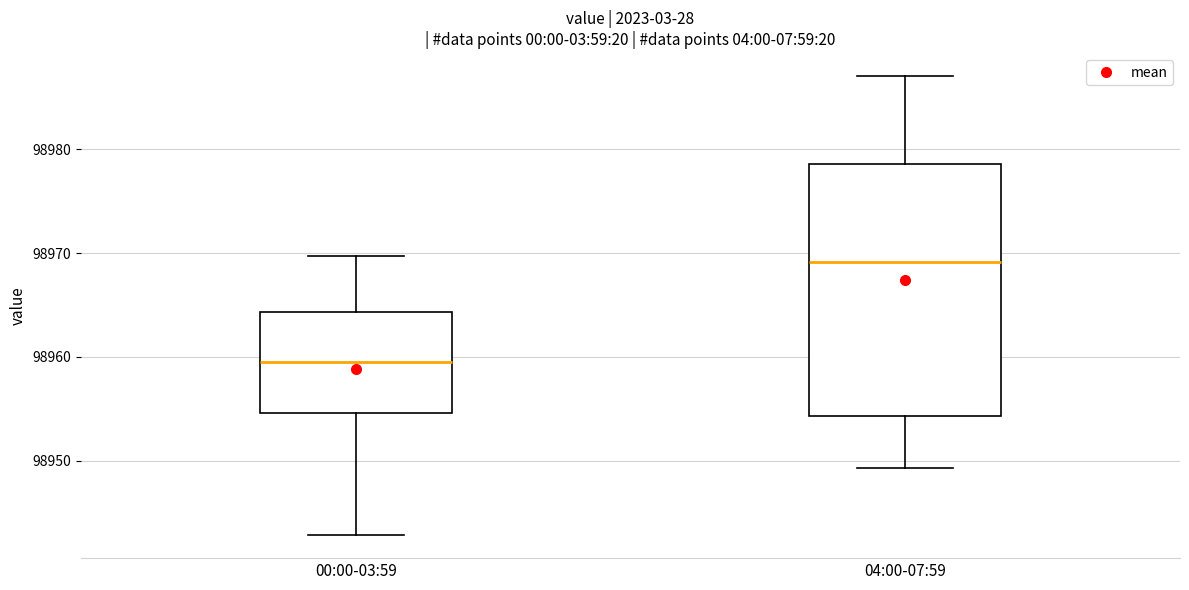

Which box has the lowest median line?

00:00-03:59